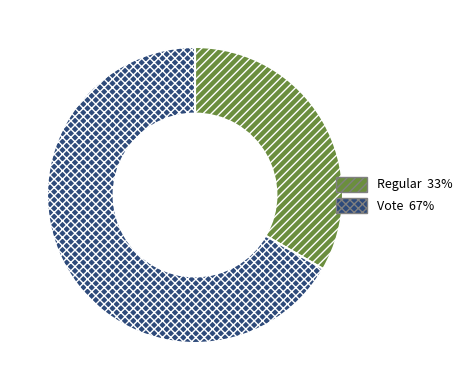

Count the number of slices in the pie.

2